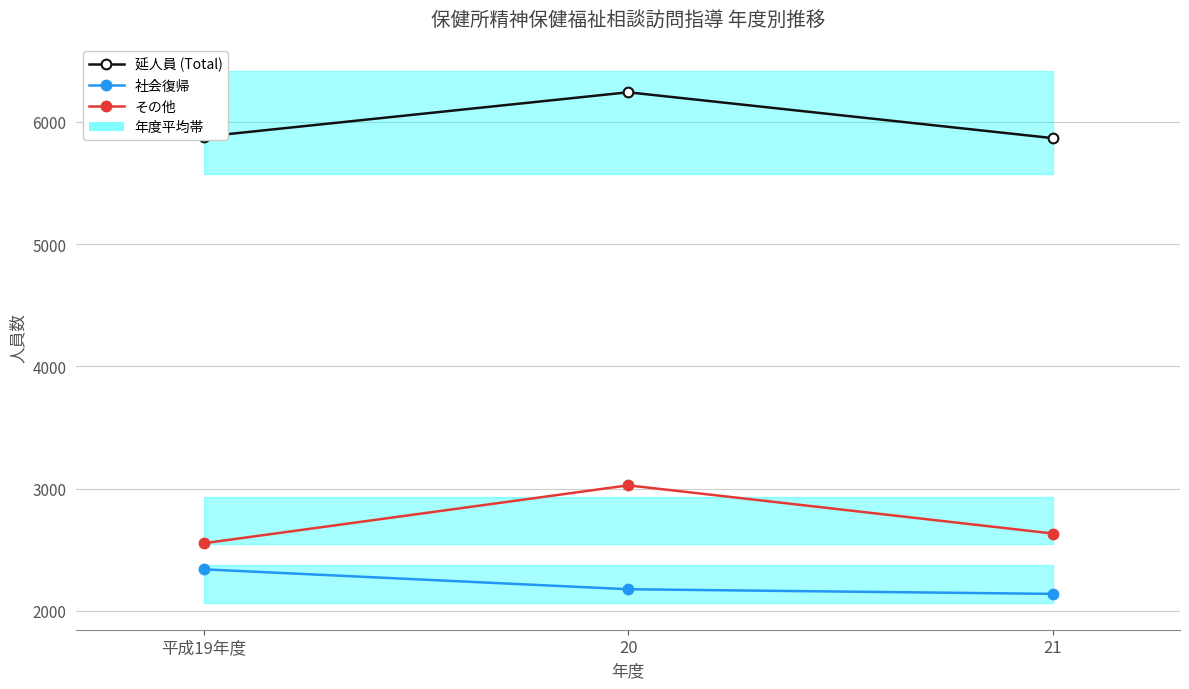

How many data points in 社会復帰 are less than 2176?

1